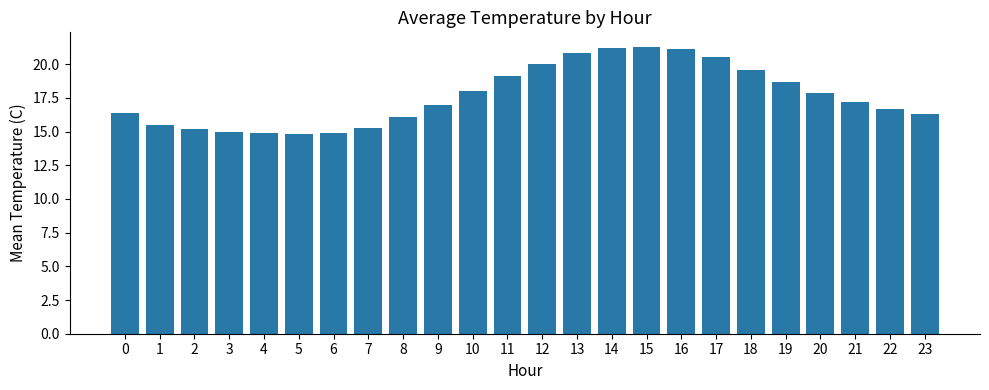

What is the maximum value shown in the chart?

21.3